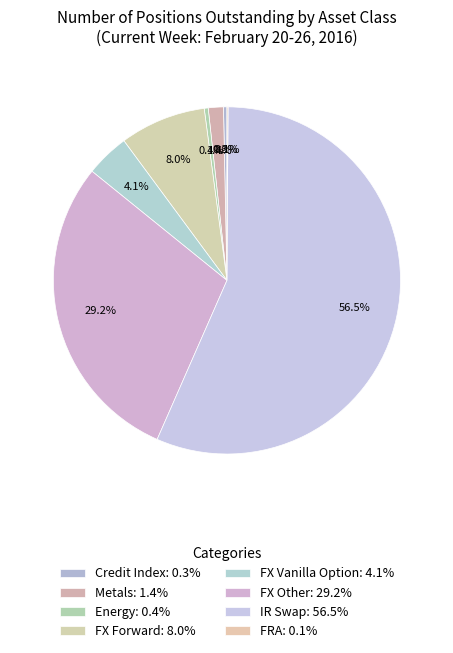

To the nearest percent, what is the combined percentage of Energy and Credit Index?

1%